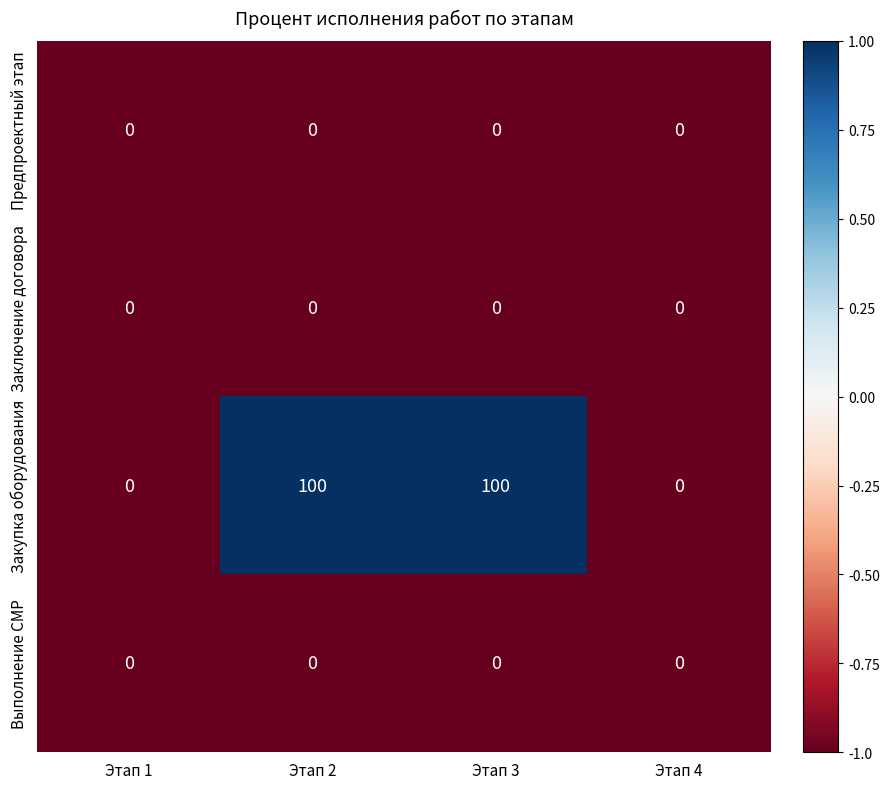

What is the highest value of the Закупка оборудования series?

100